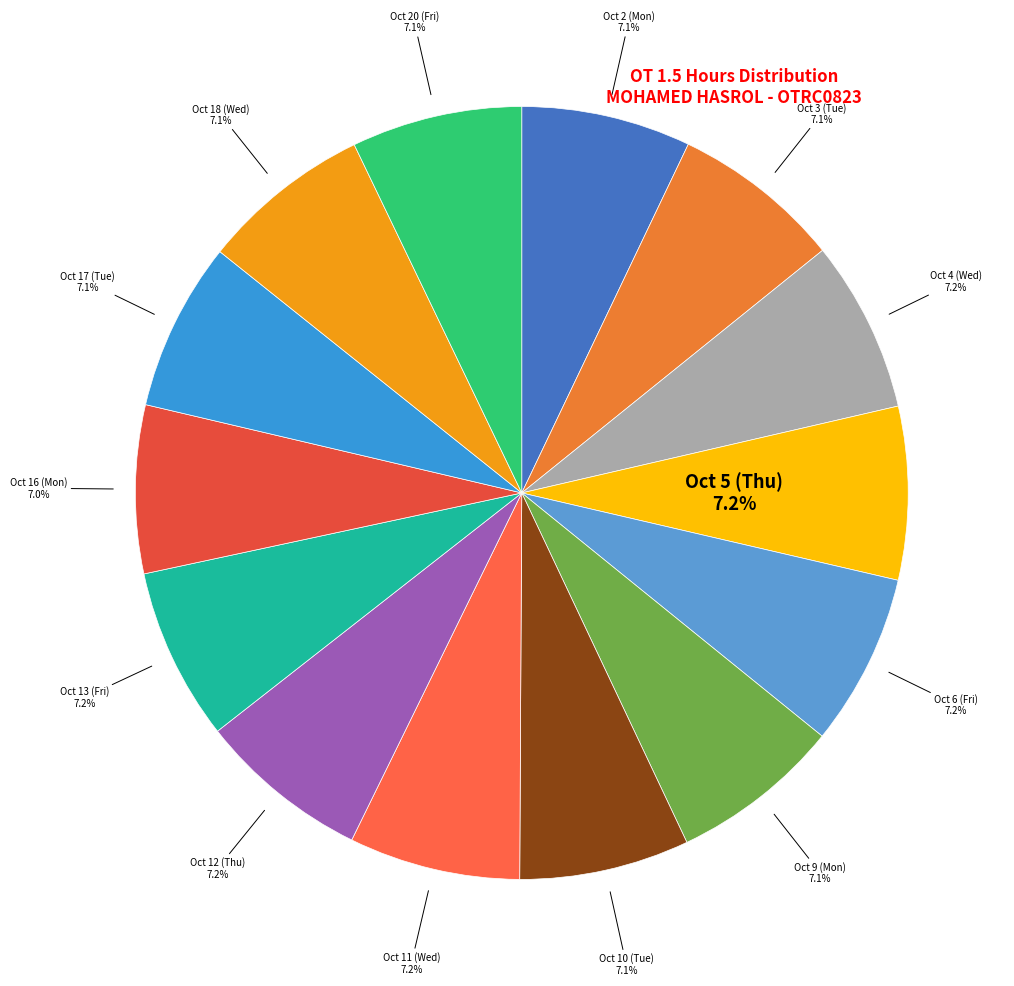

How many segments does this pie chart have?

14